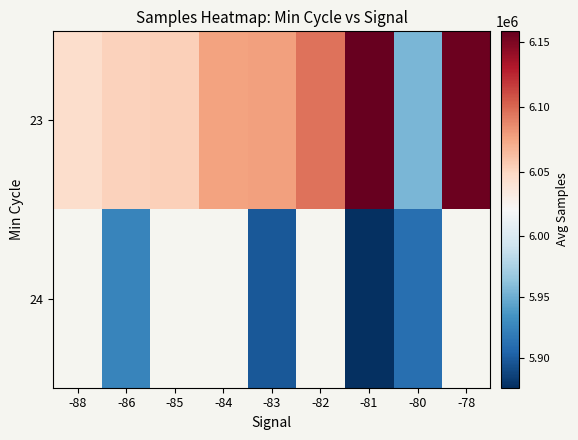

How many categories are shown in the chart?

9